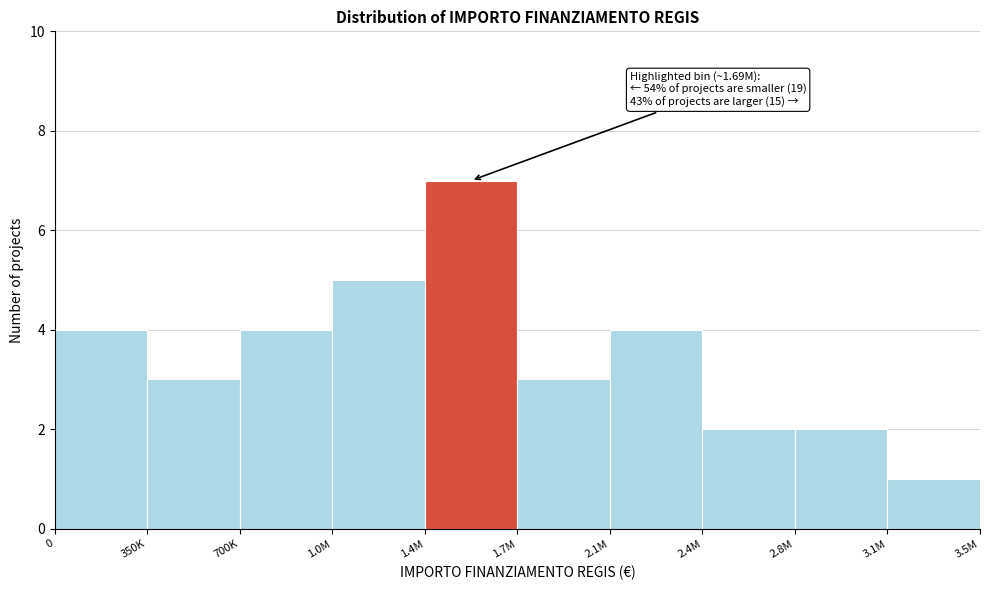

Reading right to left, extract all data points from this chart.

1	2	2	4	3	7	5	4	3	4